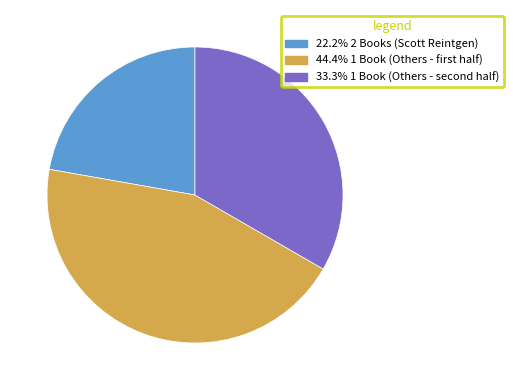

Is there a majority slice in this chart?

No